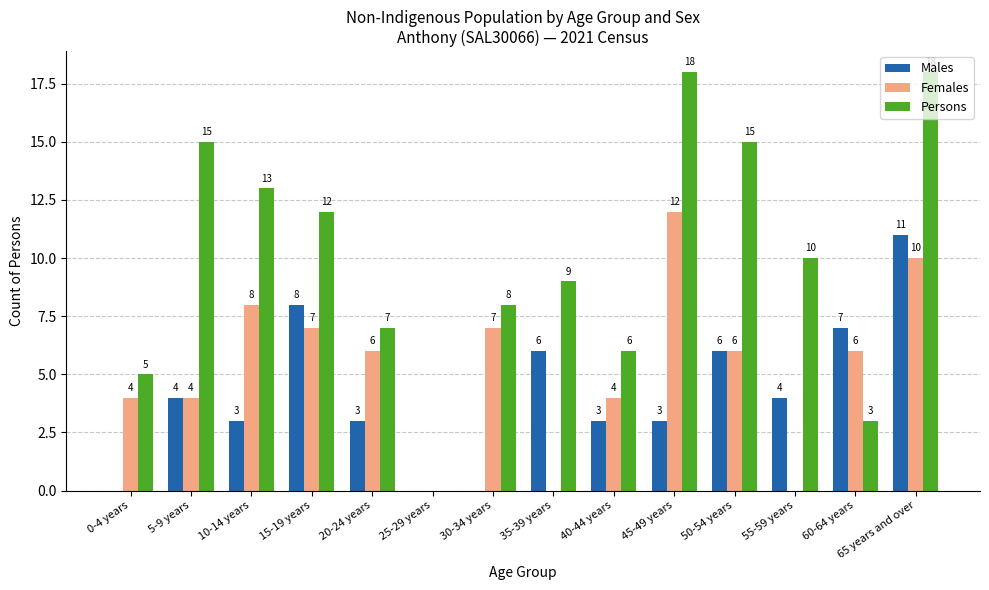

Reading left to right, transcribe all the data shown in this chart.

Males: 0	4	3	8	3	0	0	6	3	3	6	4	7	11
Females: 4	4	8	7	6	0	7	0	4	12	6	0	6	10
Persons: 5	15	13	12	7	0	8	9	6	18	15	10	3	18